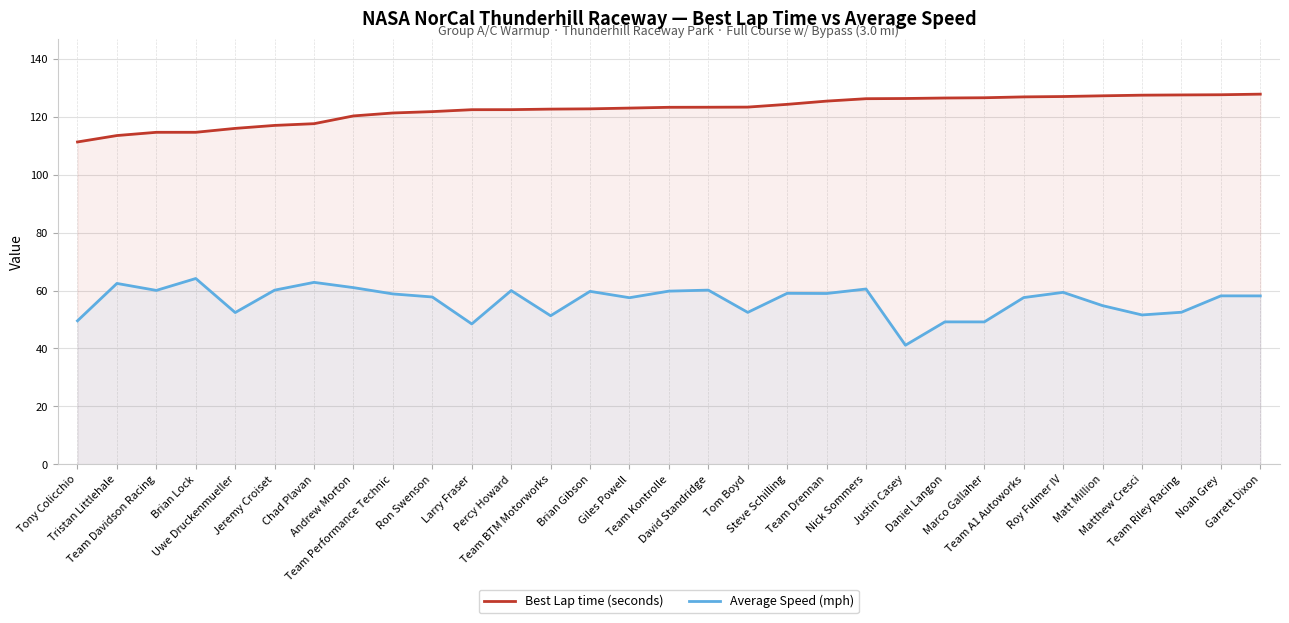

Which category has the lowest value across all series?

Justin Casey